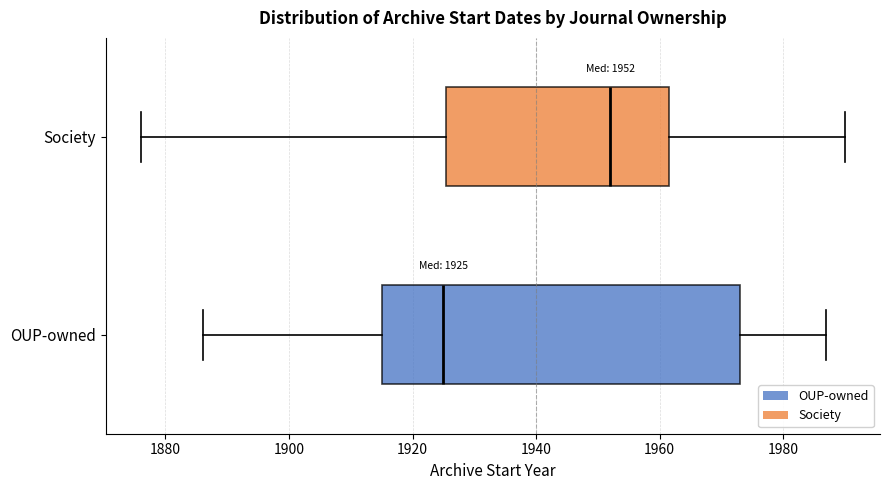

Which box's median line is the furthest to the left?

OUP-owned